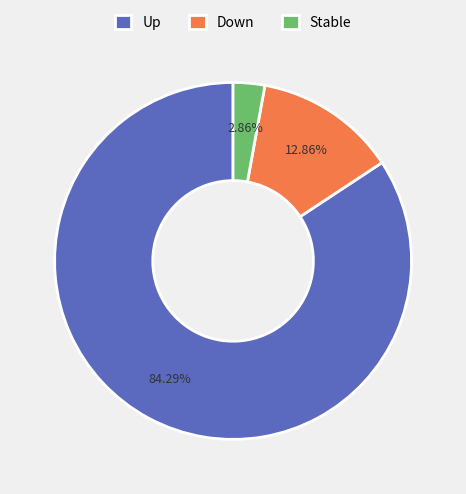

Is the sum of Up and Down greater than half?

Yes